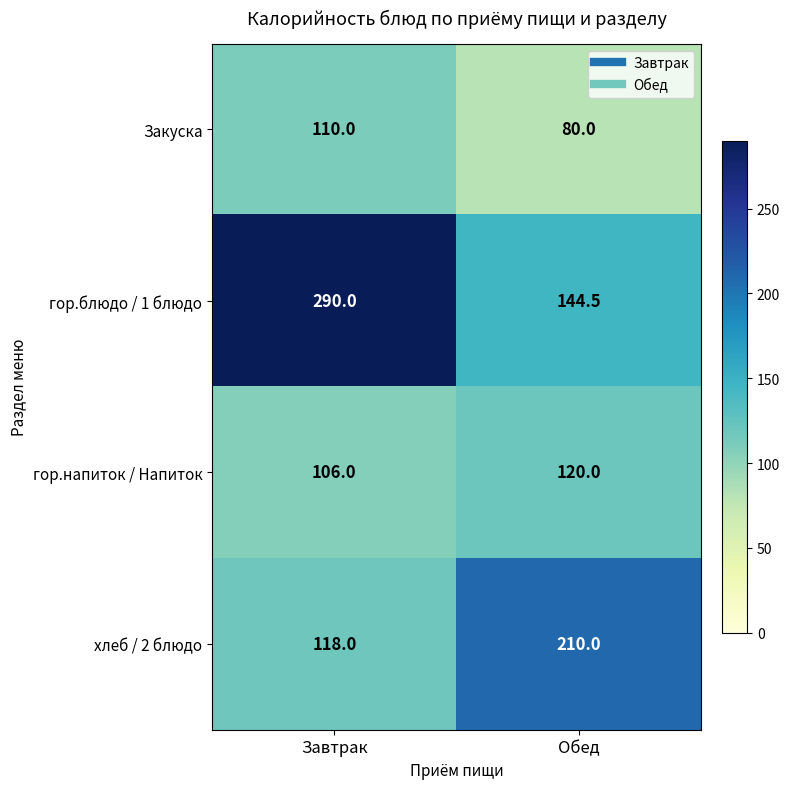

What value does the гор.блюдо / 1 блюдо series have at Обед?

144.5